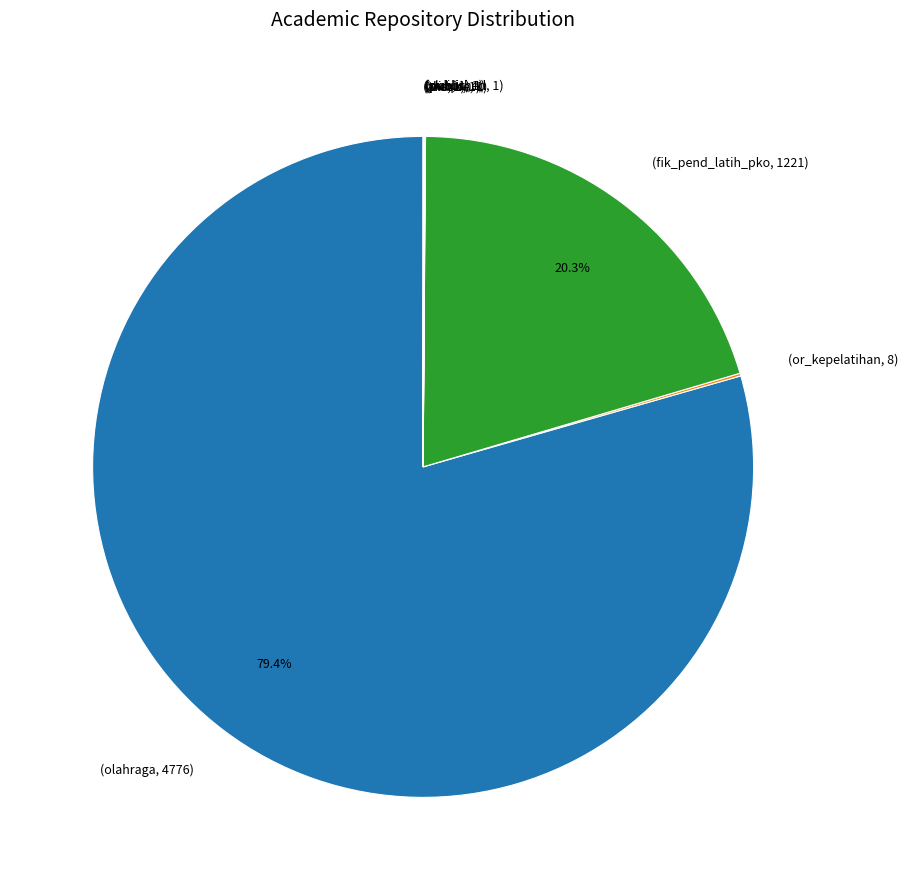

What is the largest slice in the pie chart?

(olahraga, 4776)